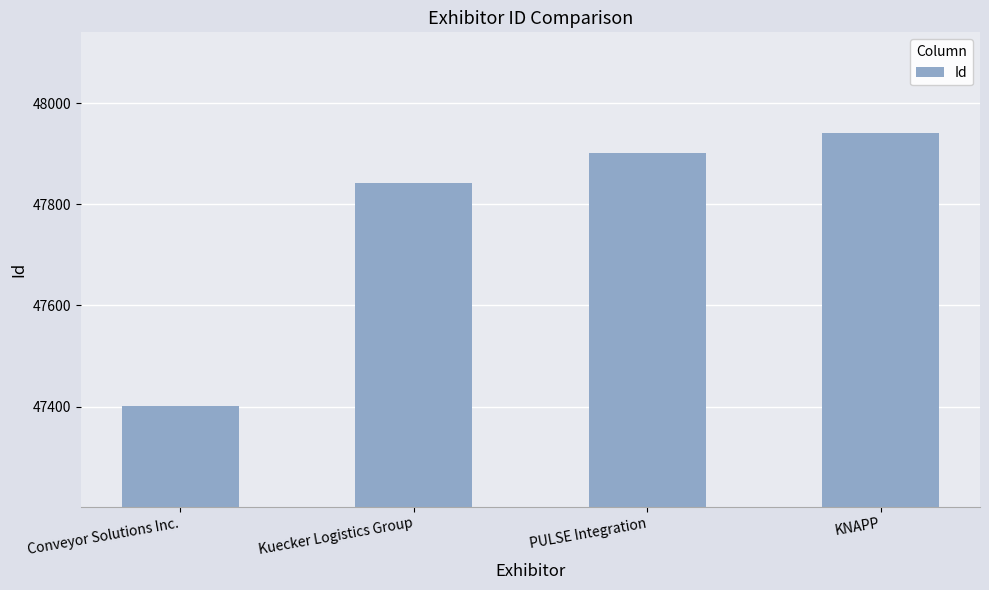

What is the label of the 2nd bar from the right?

PULSE Integration